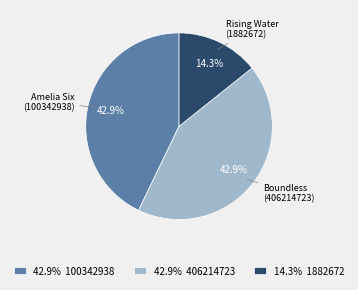

Do 42.9% 100342938 and 14.3% 1882672 together represent more than half of the pie?

Yes